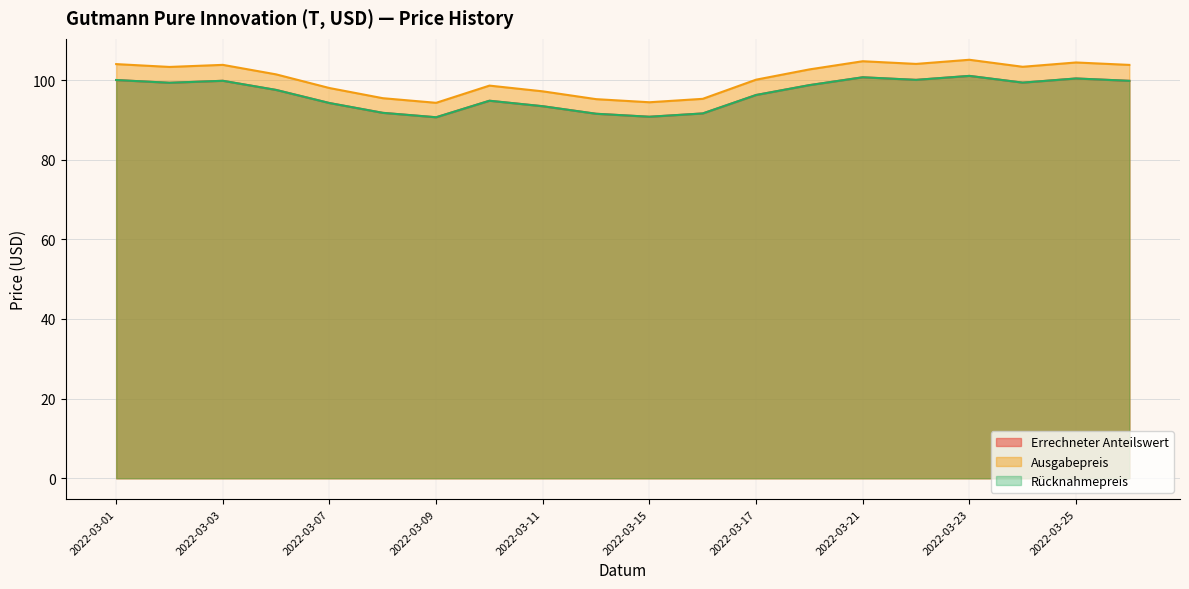

What is the approximate value of Rücknahmepreis at 2022-03-09?

90.7